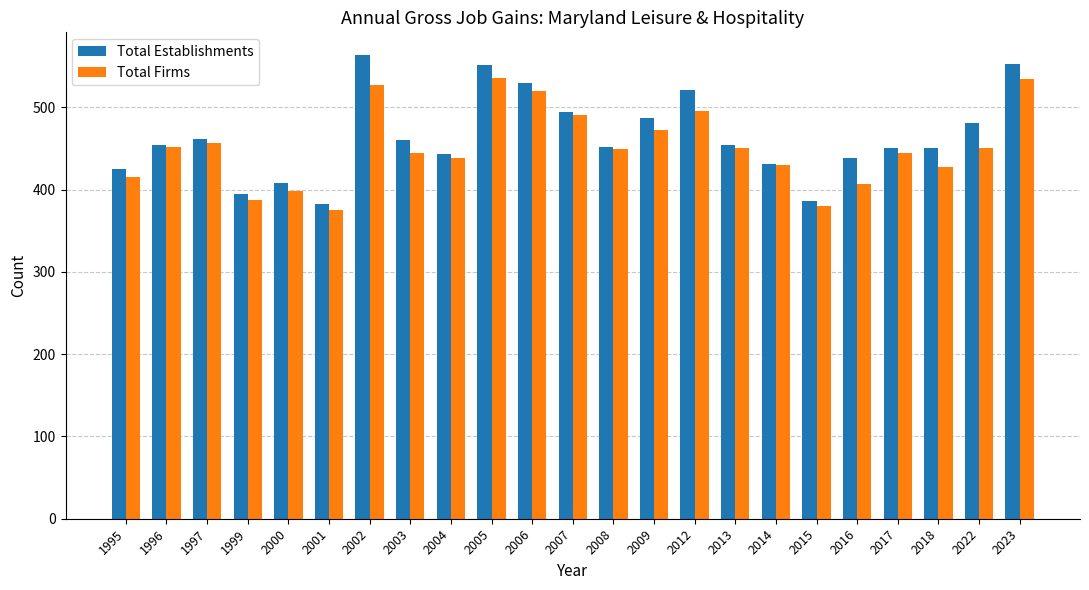

At which label does Total Establishments reach its peak?

2002